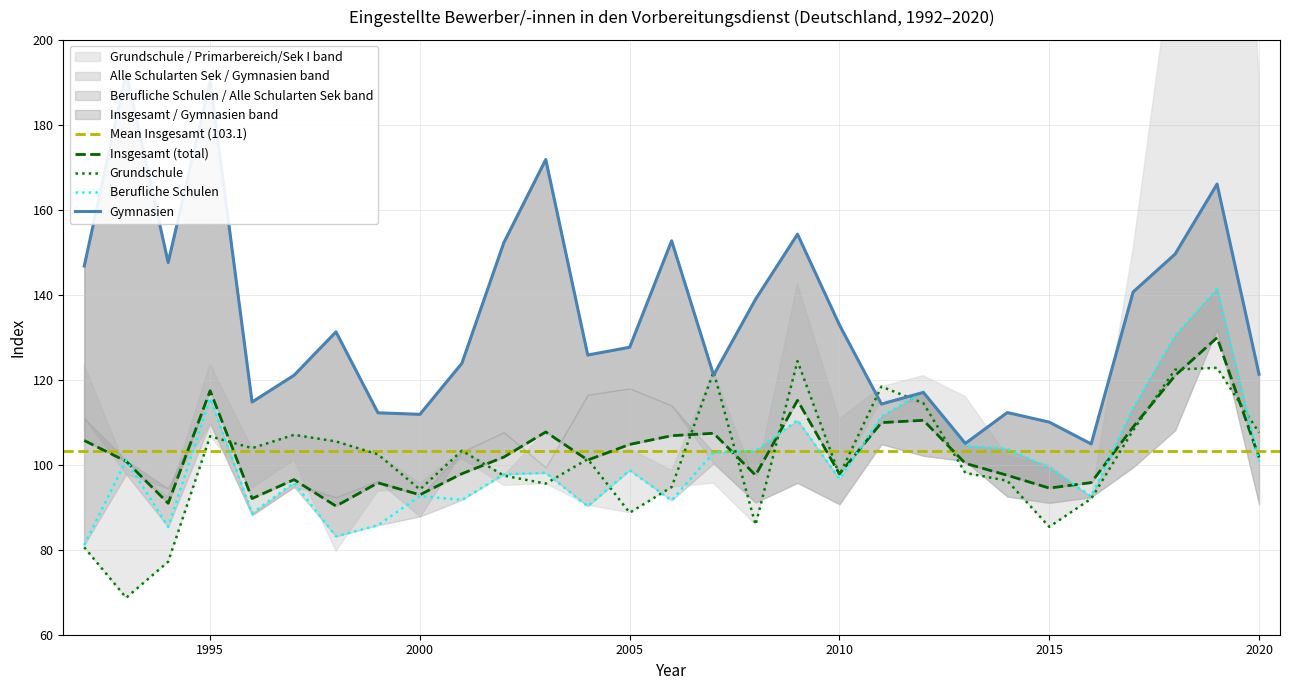

True or false: Insgesamt and Grundschule intersect in this chart.

True